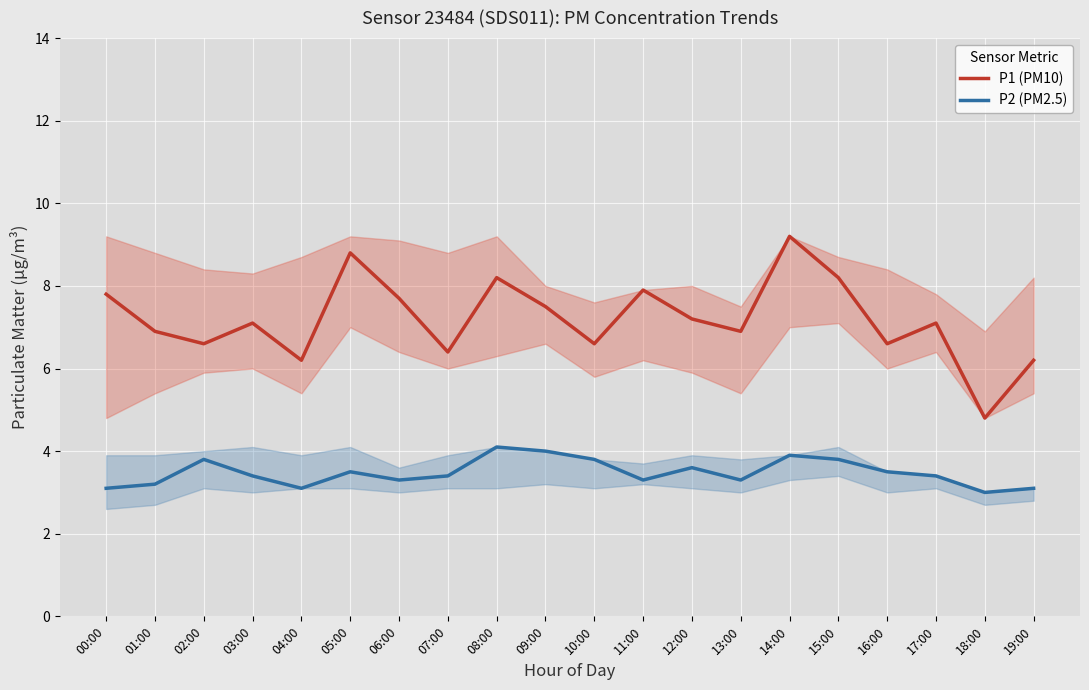

Is the value of P2 (PM2.5) at 19:00 greater than the value of P1 (PM10) at 15:00?

No